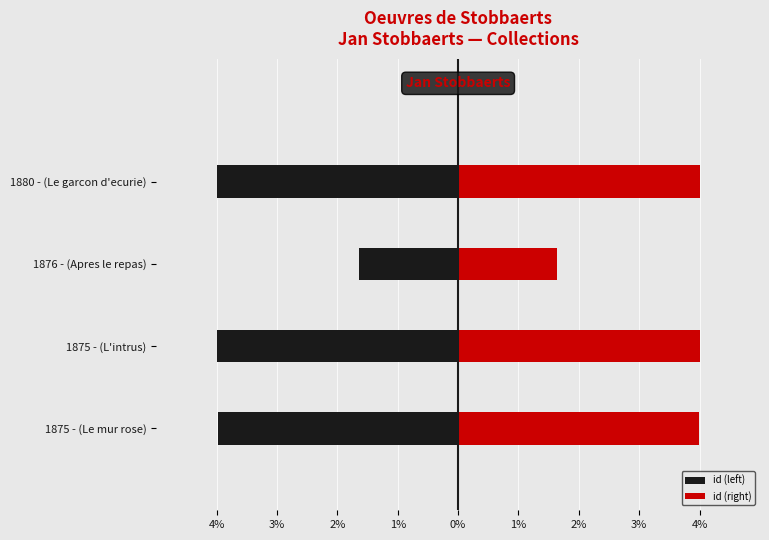

Does the chart contain any negative values?

Yes